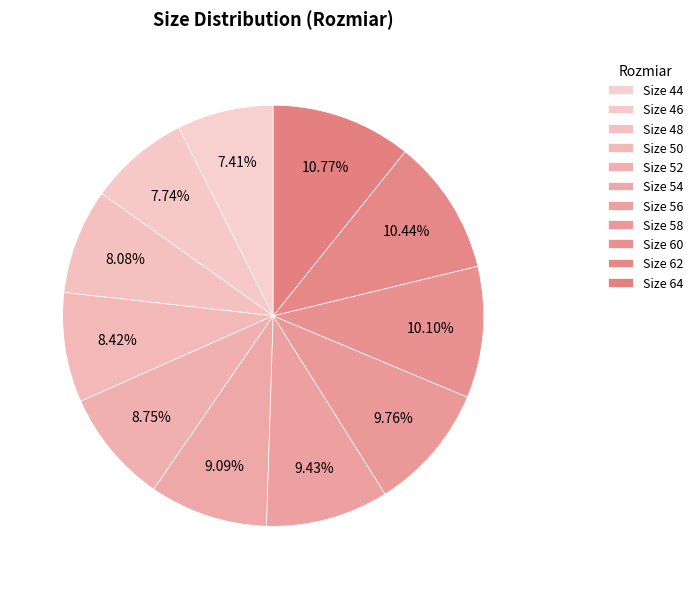

How many slices are in this pie chart?

11